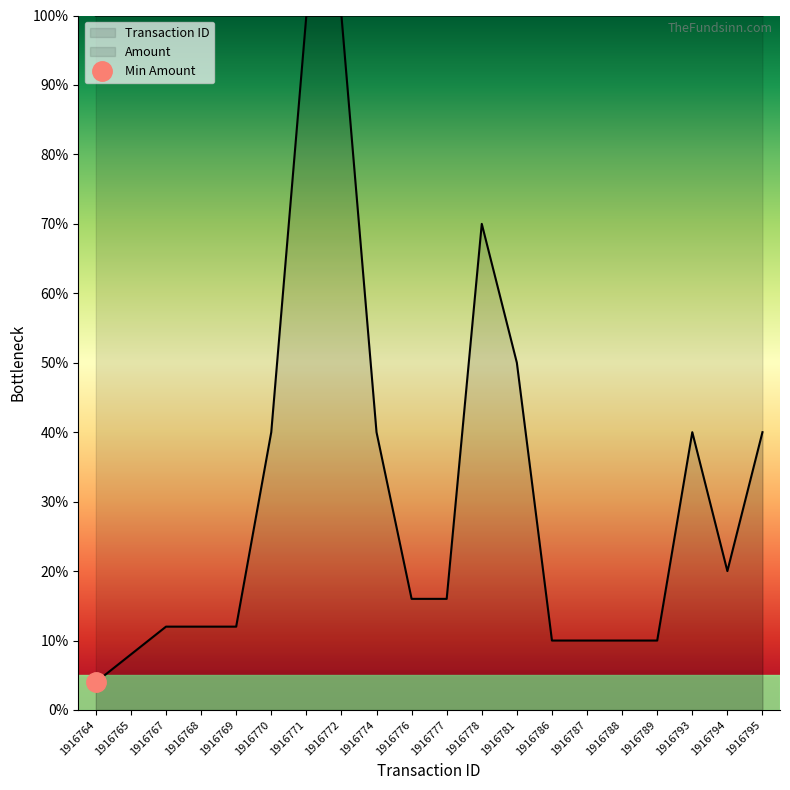

True or false: Transaction ID has a value of 179.9 at 1916793.

False